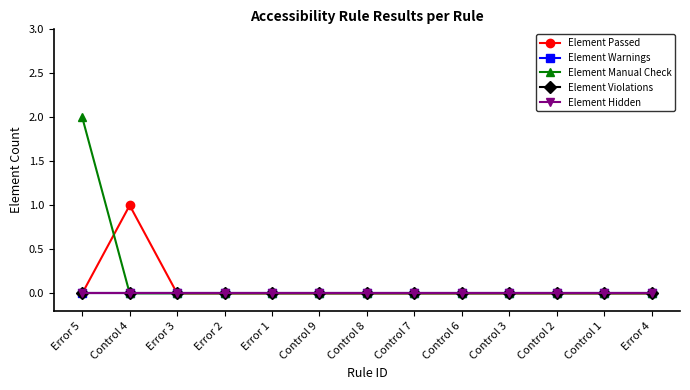

Reading left to right, what are all the values shown in this chart?

Element Passed: Error 5=0	Control 4=1	Error 3=0	Error 2=0	Error 1=0	Control 9=0	Control 8=0	Control 7=0	Control 6=0	Control 3=0	Control 2=0	Control 1=0	Error 4=0
Element Warnings: Error 5=0	Control 4=0	Error 3=0	Error 2=0	Error 1=0	Control 9=0	Control 8=0	Control 7=0	Control 6=0	Control 3=0	Control 2=0	Control 1=0	Error 4=0
Element Manual Check: Error 5=2	Control 4=0	Error 3=0	Error 2=0	Error 1=0	Control 9=0	Control 8=0	Control 7=0	Control 6=0	Control 3=0	Control 2=0	Control 1=0	Error 4=0
Element Violations: Error 5=0	Control 4=0	Error 3=0	Error 2=0	Error 1=0	Control 9=0	Control 8=0	Control 7=0	Control 6=0	Control 3=0	Control 2=0	Control 1=0	Error 4=0
Element Hidden: Error 5=0	Control 4=0	Error 3=0	Error 2=0	Error 1=0	Control 9=0	Control 8=0	Control 7=0	Control 6=0	Control 3=0	Control 2=0	Control 1=0	Error 4=0